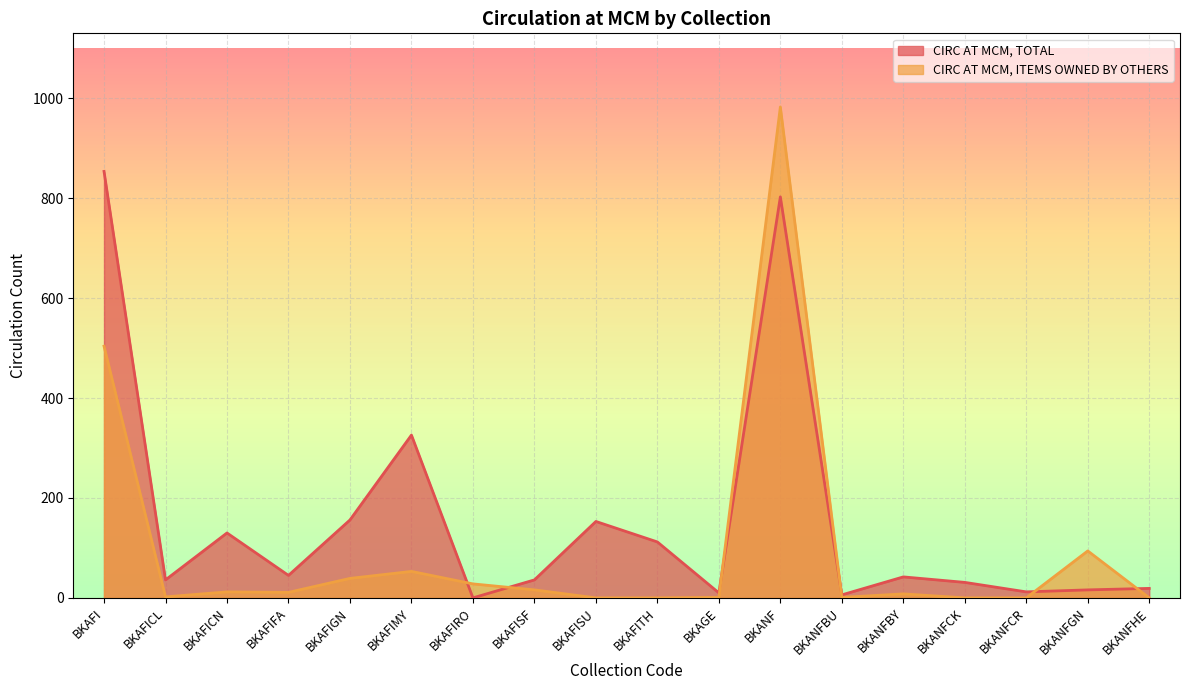

What is the sum of all CIRC AT MCM, ITEMS OWNED BY OTHERS values?

1752